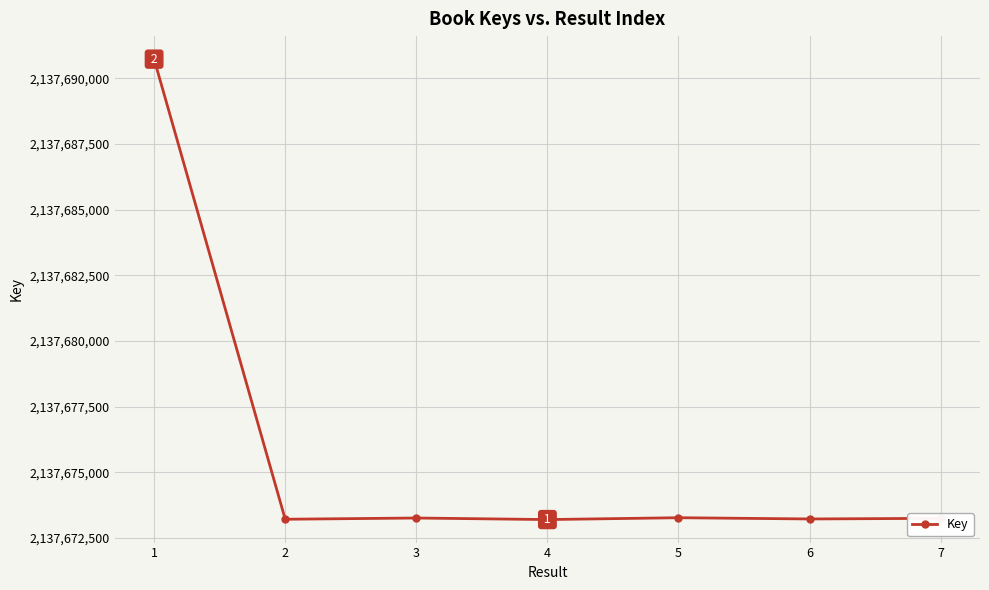

True or false: the data shows 2137673205 at 2.

True